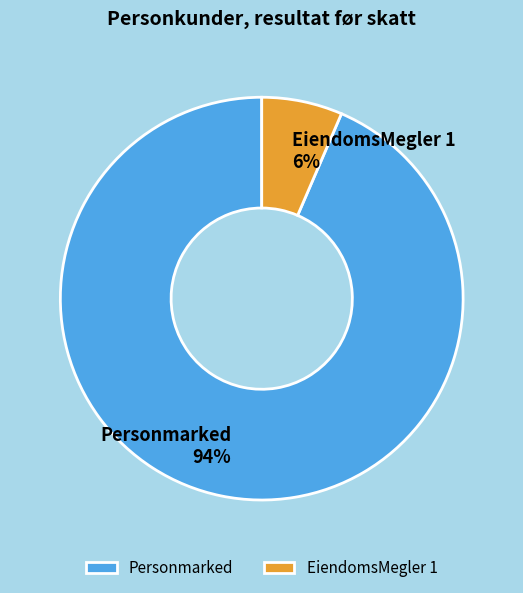

True or false: EiendomsMegler 1 accounts for 6% of the total.

True